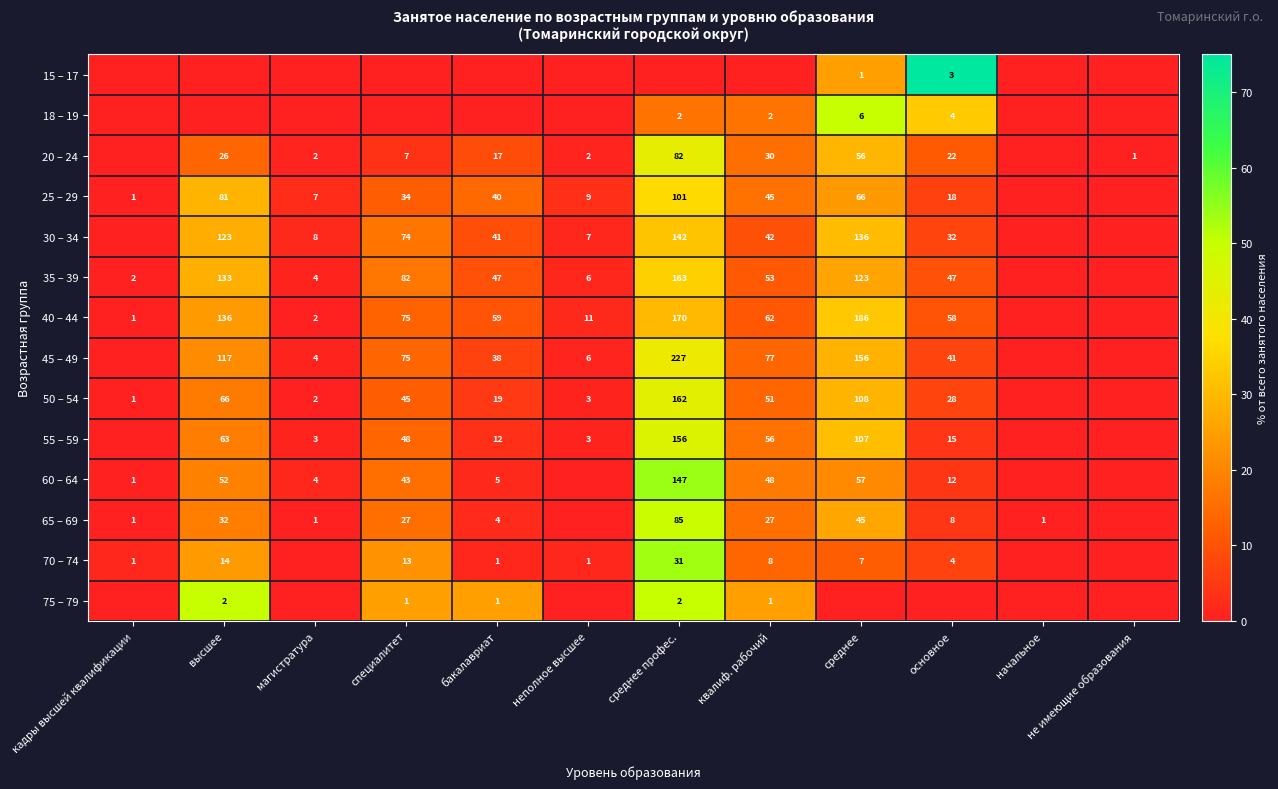

What is the difference between the 55 – 59 values at неполное высшее and специалитет?

45